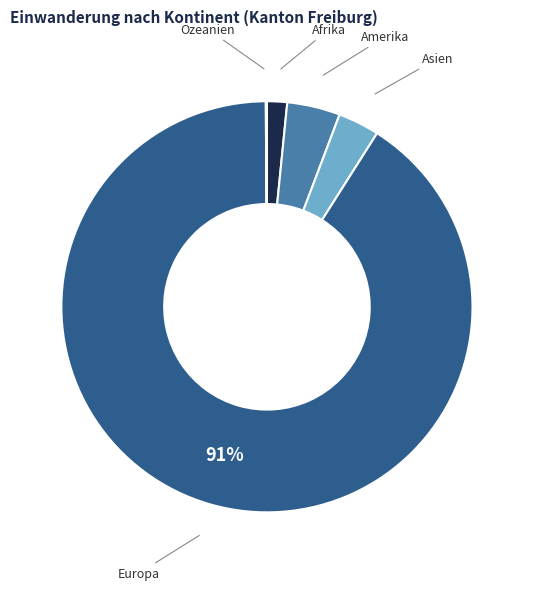

To the nearest percent, what is the average slice percentage?

20%